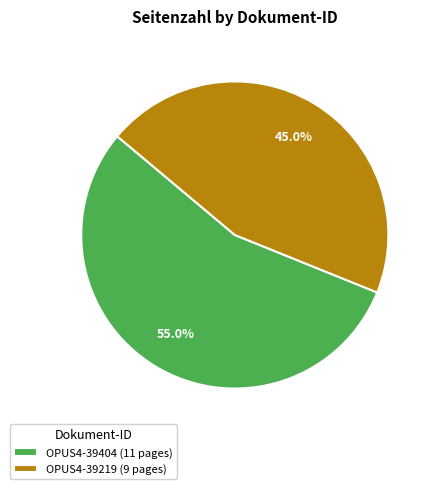

To the nearest percent, what is the difference between the OPUS4-39219 and OPUS4-39404 slice percentages?

10%